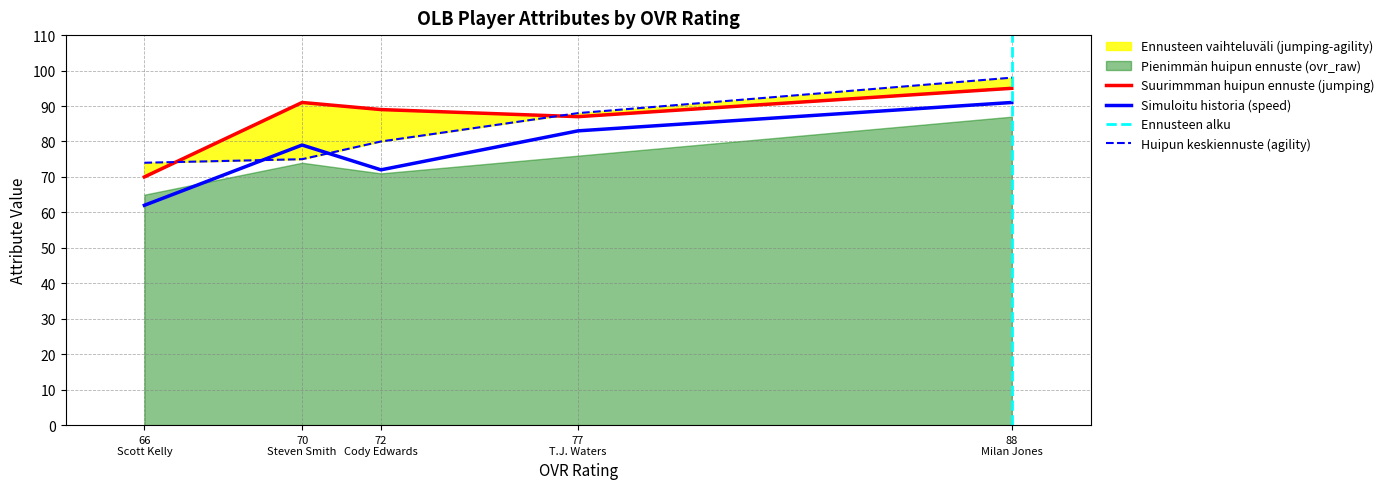

What is the minimum value for Simuloitu historia (speed)?

62